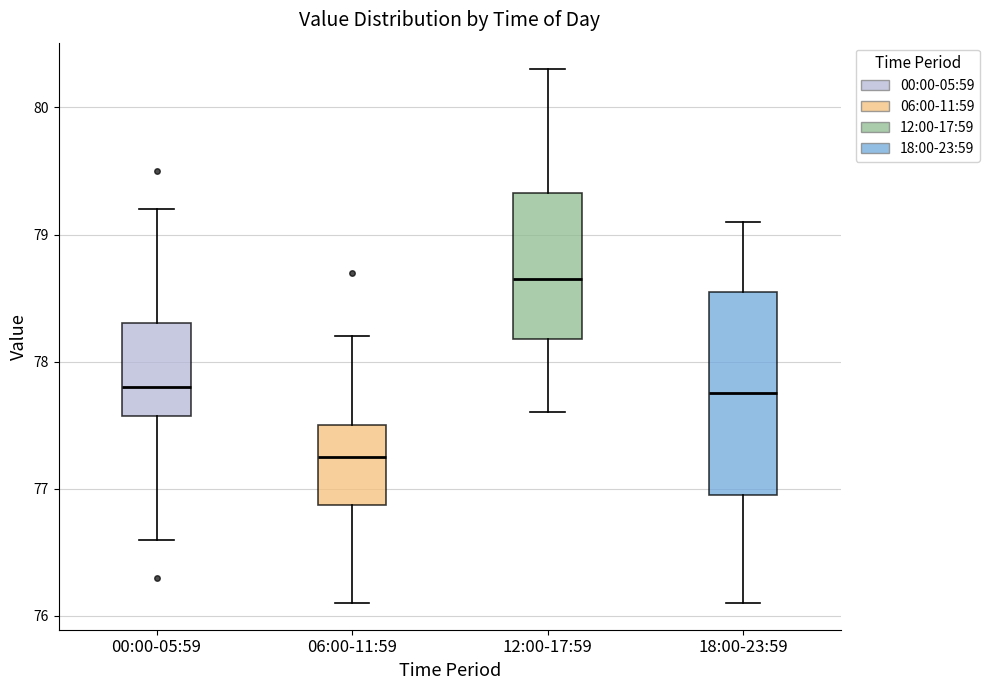

Where does the lower whisker of the box for 12:00-17:59 end on the y-axis? The values are not printed on the chart, so give them approximately, as read against the axis.

77.6